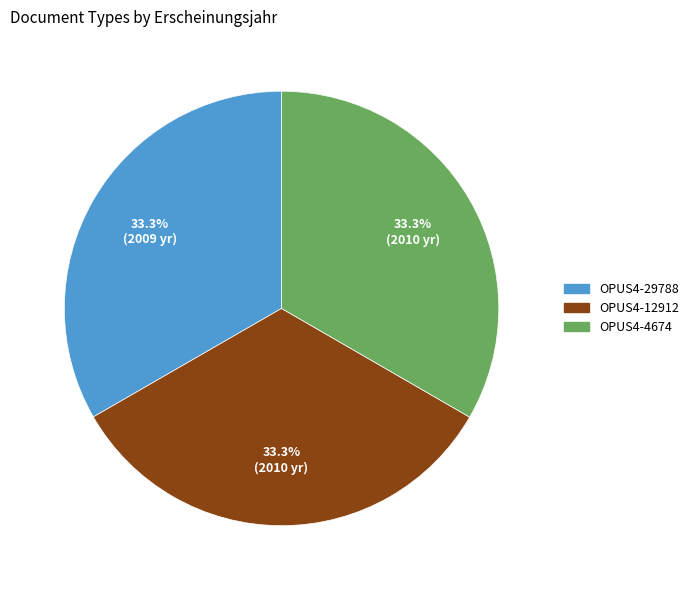

The OPUS4-29788 slice represents 33% of the pie. True or false?

True